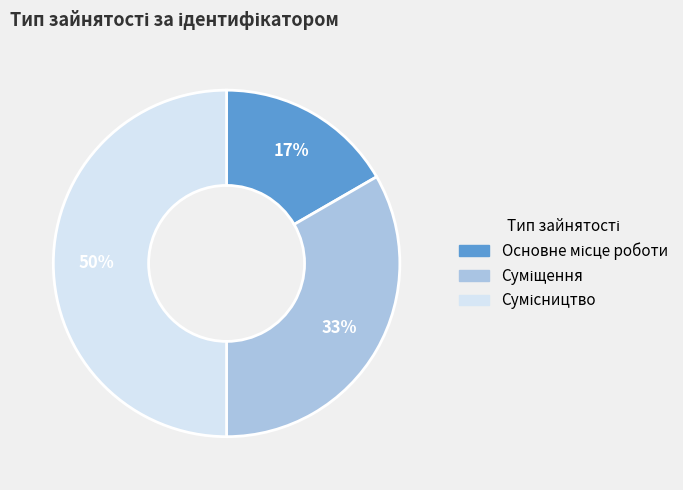

To the nearest percent, what is the difference between the Суміщення and Основне місце роботи slice percentages?

17%